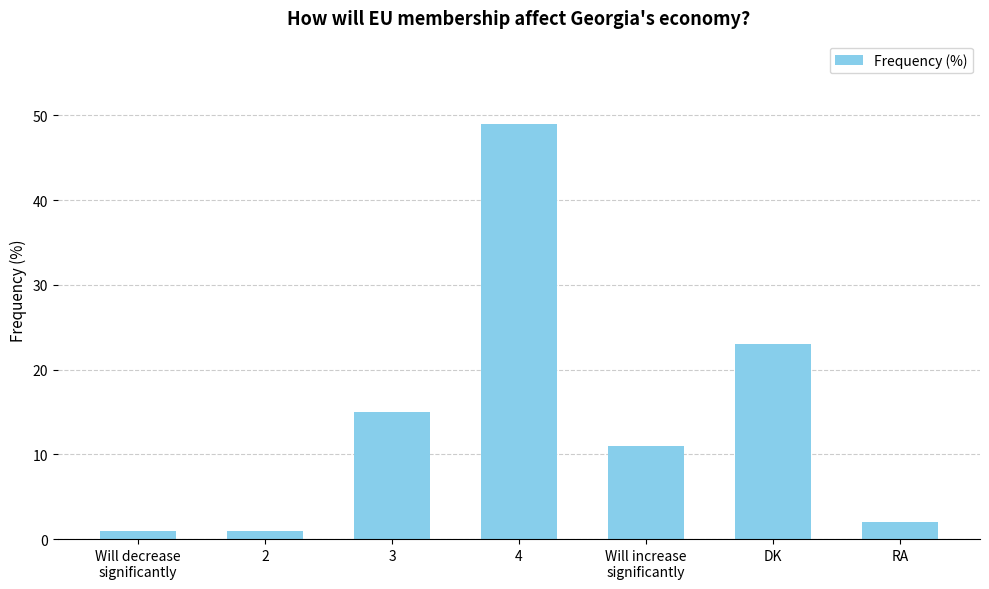

Where is the data nearest to the value 25?

DK